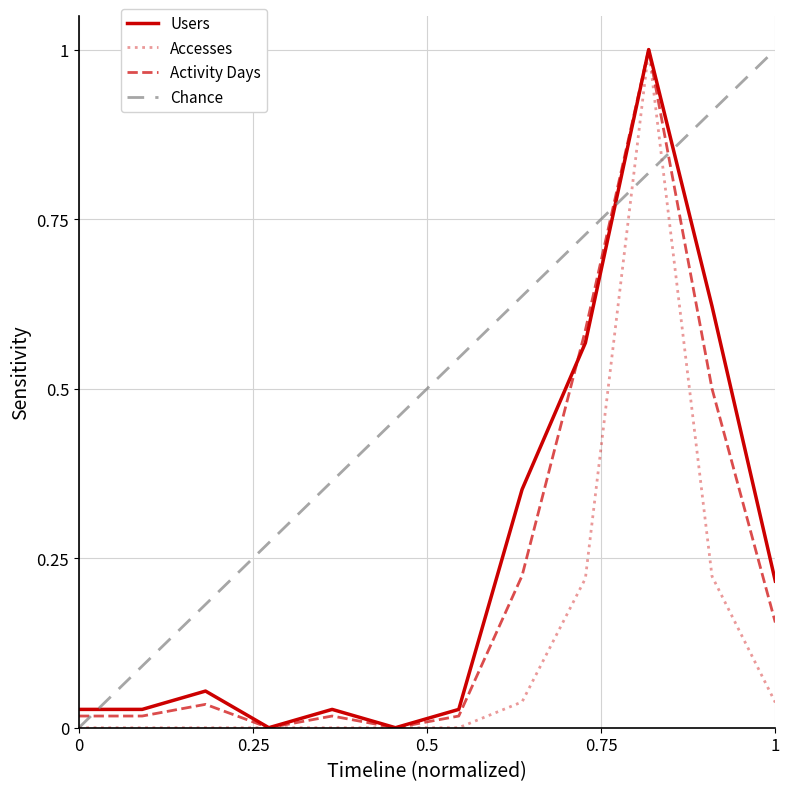

What is the maximum value for Accesses?

1.0